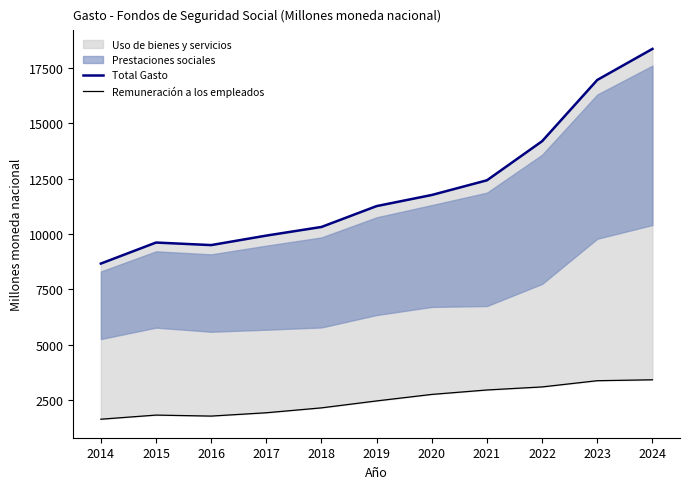

Where is the first local minimum for Total Gasto?

2016